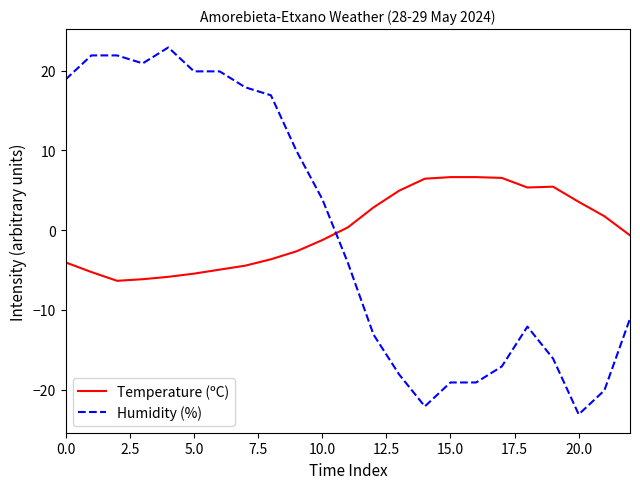

What is the difference between the maximum and minimum values in the Temperature (ºC) series?

13.0